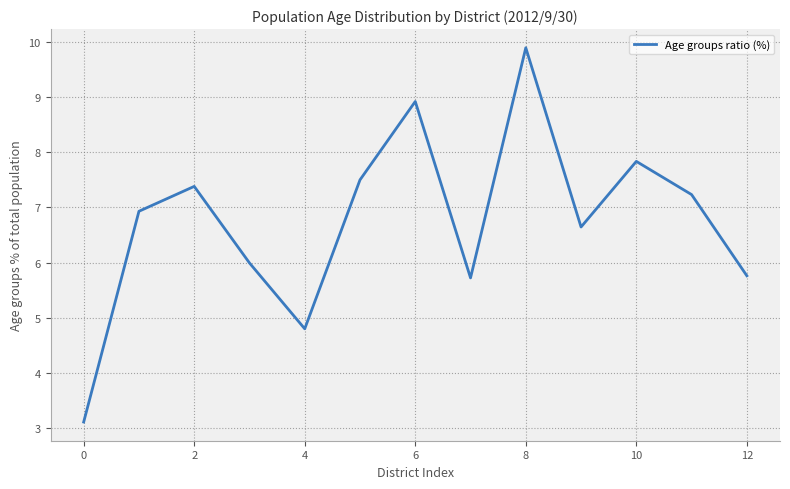

What is the greatest value displayed?

9.9